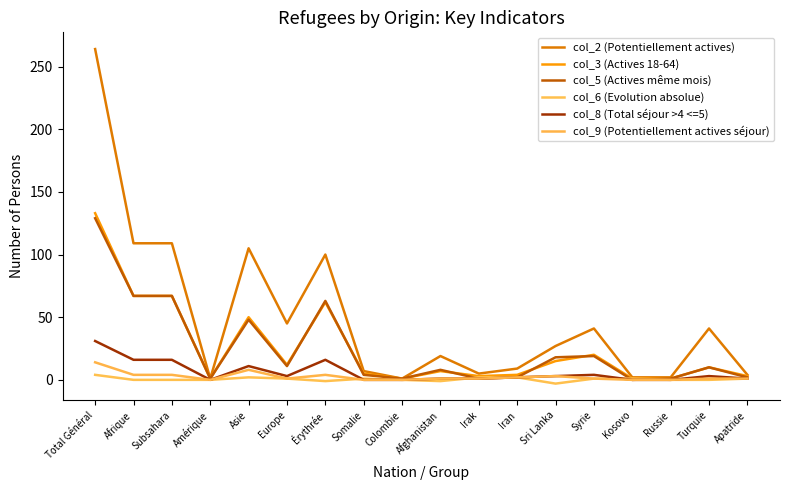

Where is the first local maximum for col_2 (Potentiellement actives)?

Asie